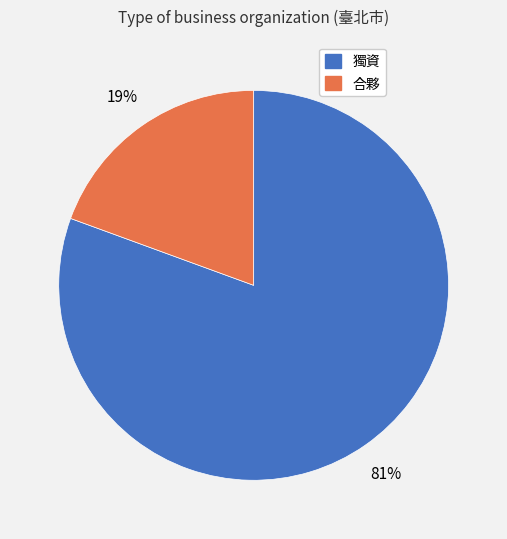

To the nearest percent, what portion does 獨資 represent?

81%